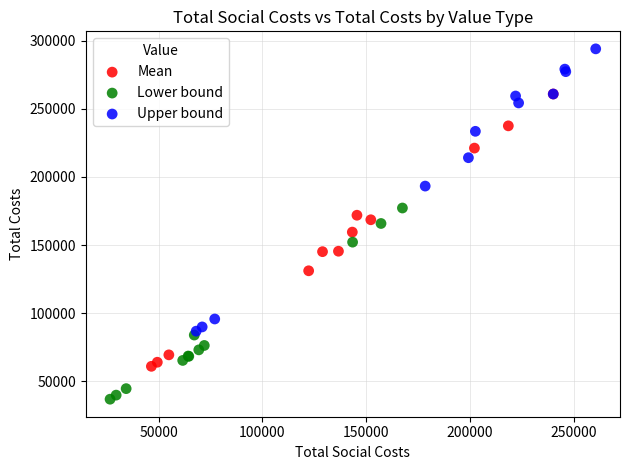

Which series contains the highest Y value?

Upper bound